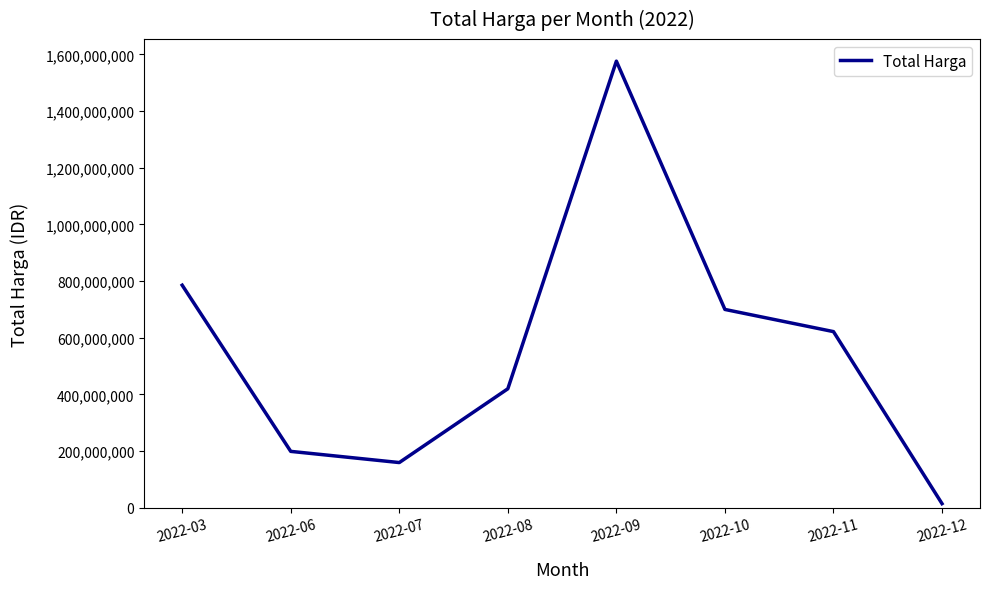

Does the chart have visible grid lines?

No